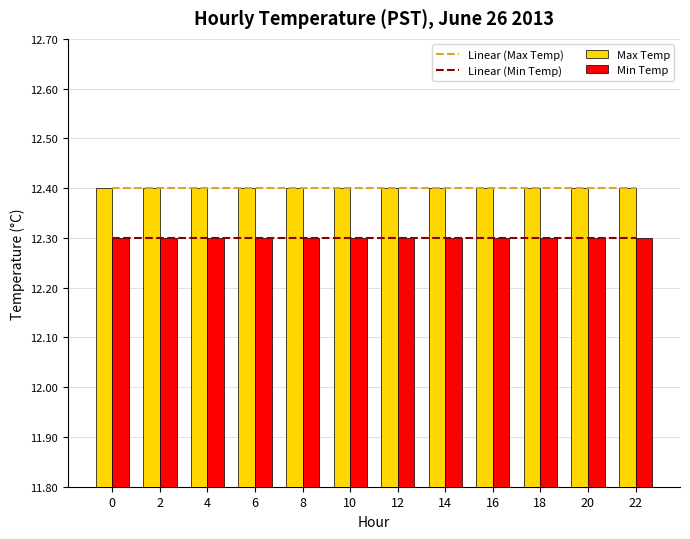

What is the value of the Max Temp bar at the 1st from the left?

12.4